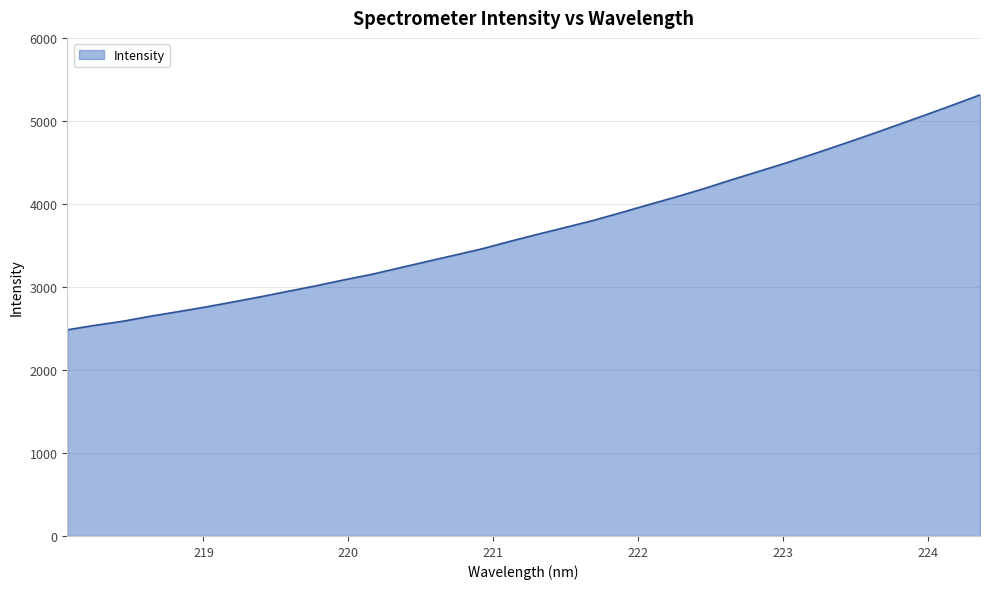

What is the difference between the maximum and minimum values?

2830.1